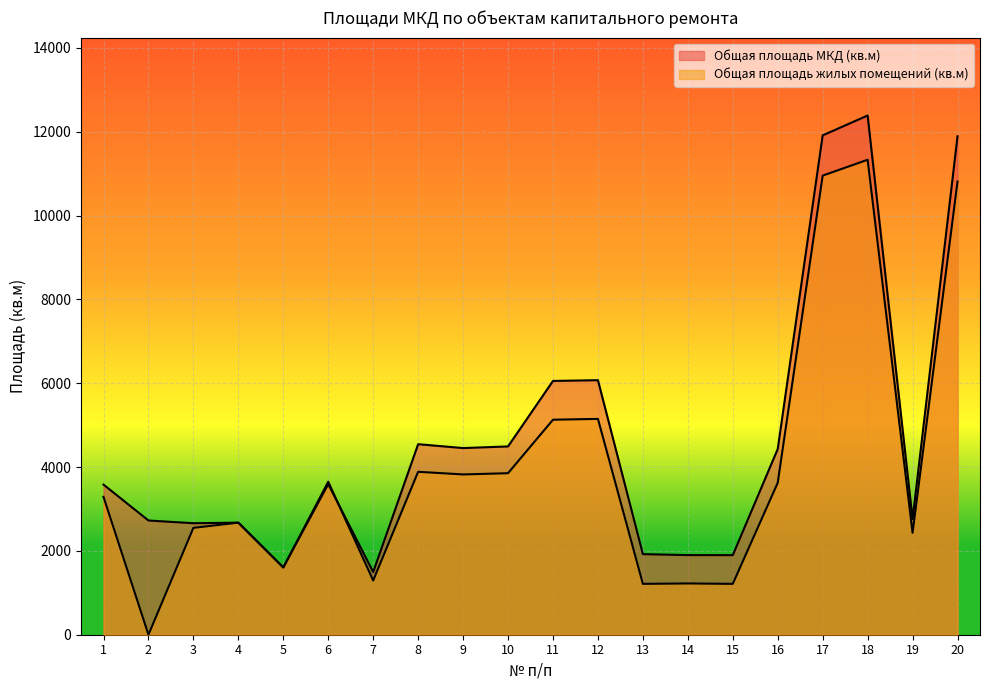

True or false: Общая площадь МКД (кв.м) has more than 1 points higher than both neighbors.

True